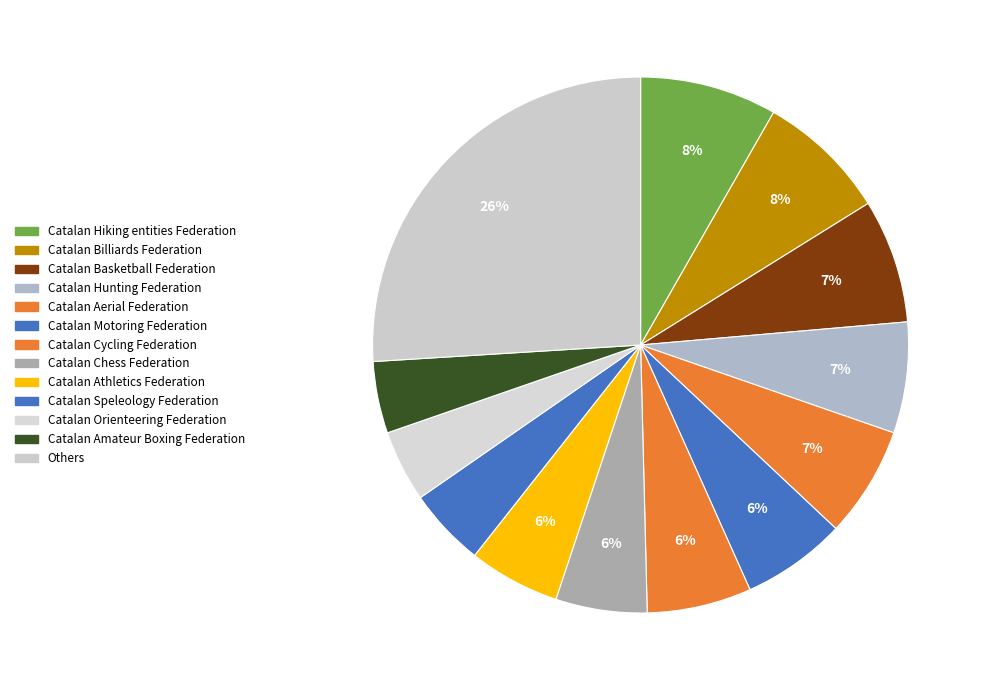

Which category has the biggest portion of the pie?

Others